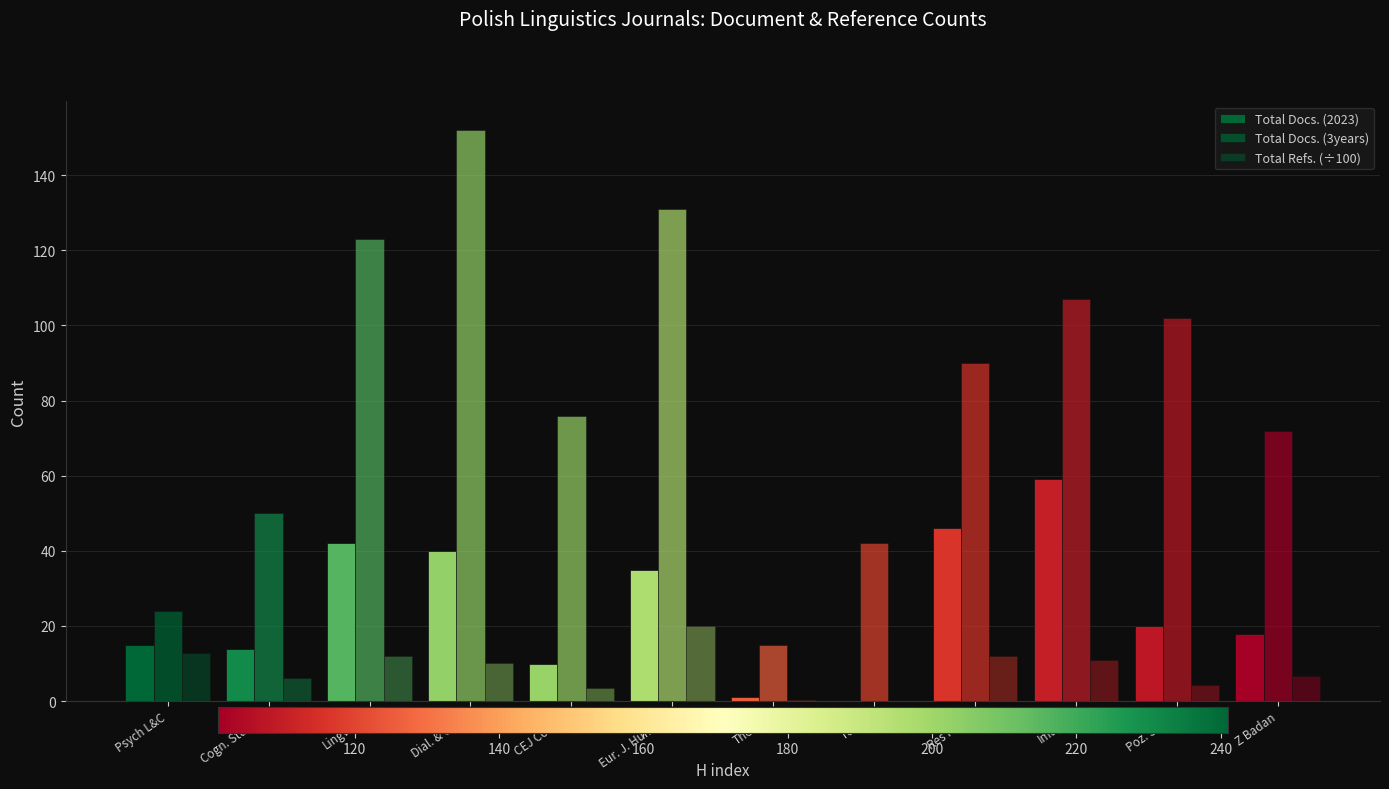

How many groups of bars are there?

12